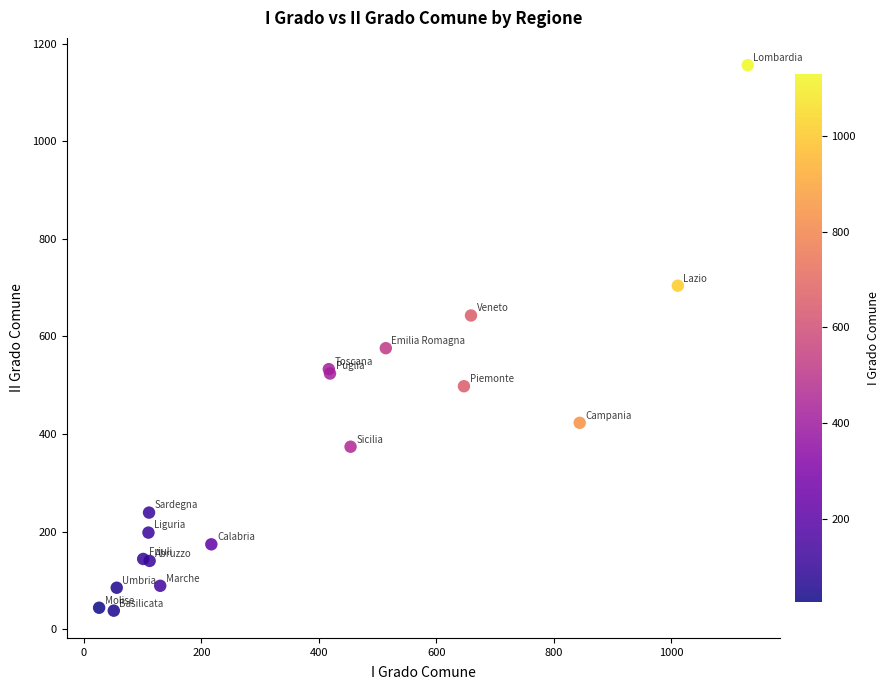

What Y value in the scatter plot is closest to 597?

576